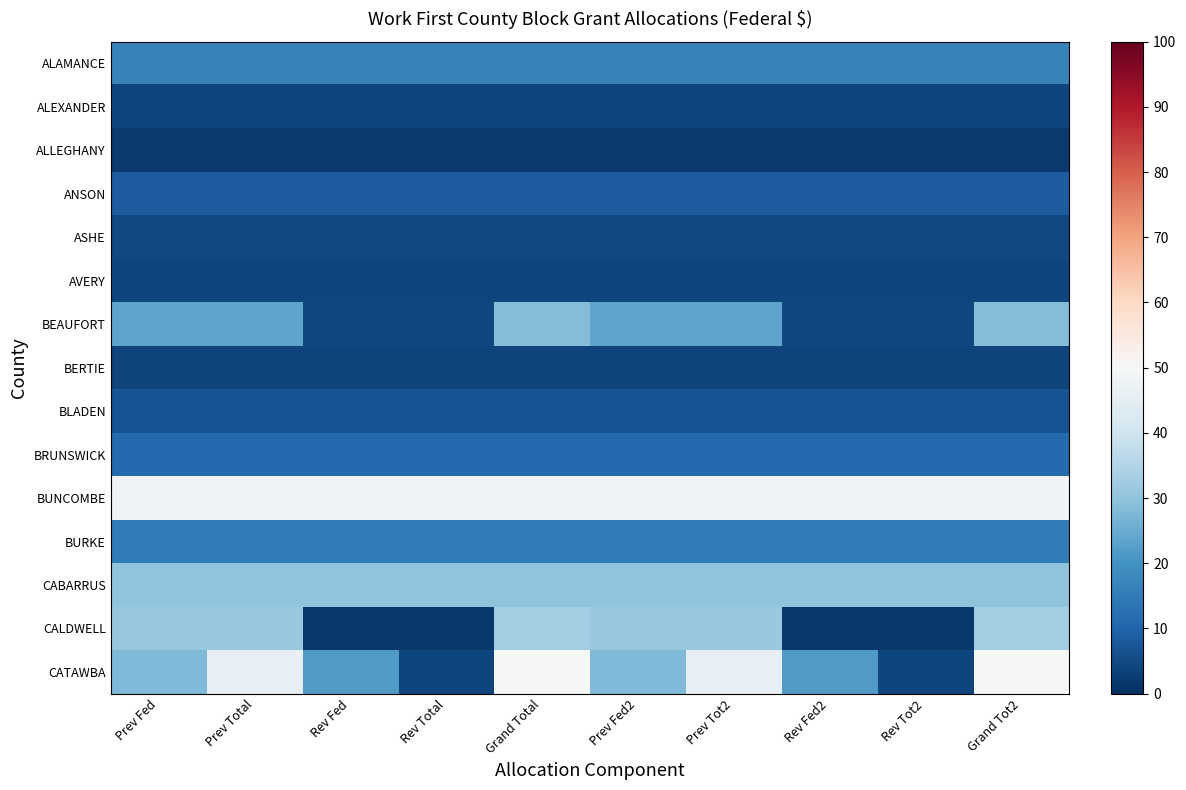

What is the maximum value shown in the chart?

50.0